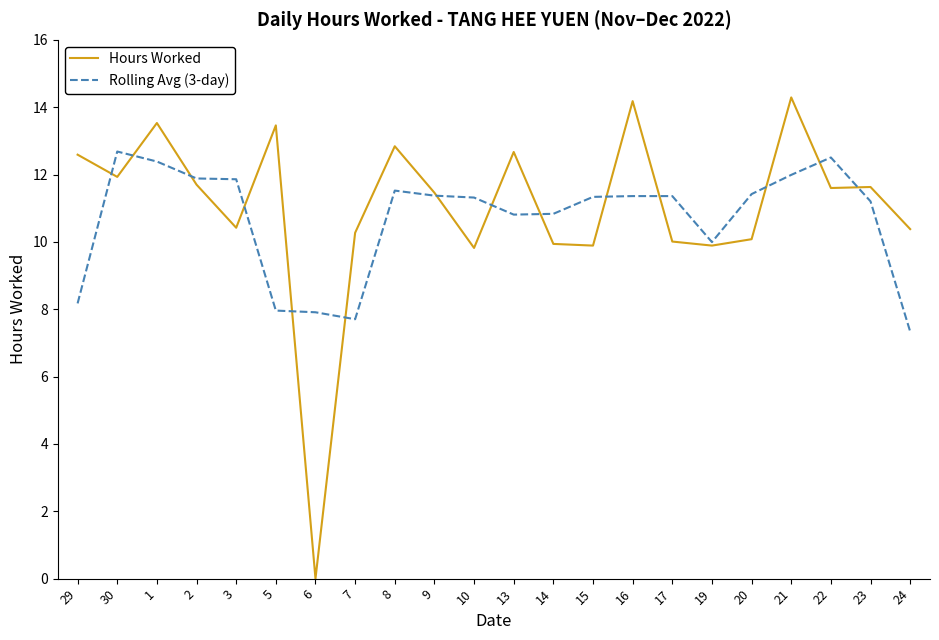

What is the sum of the Rolling Avg (3-day) values at 15 and 22?

23.8